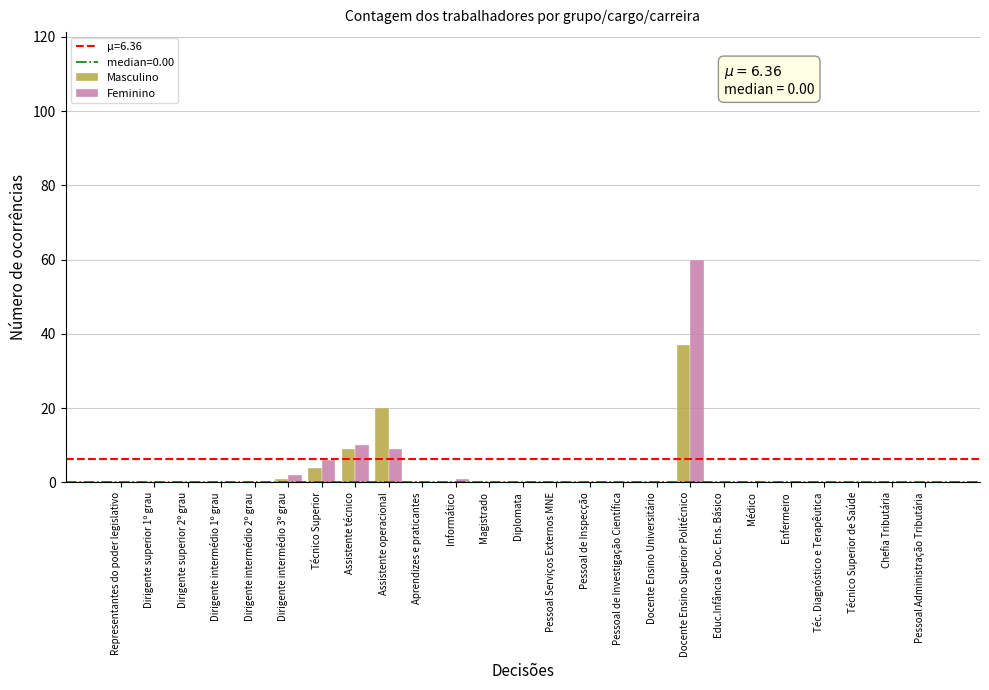

What is the highest value of the Masculino series?

37